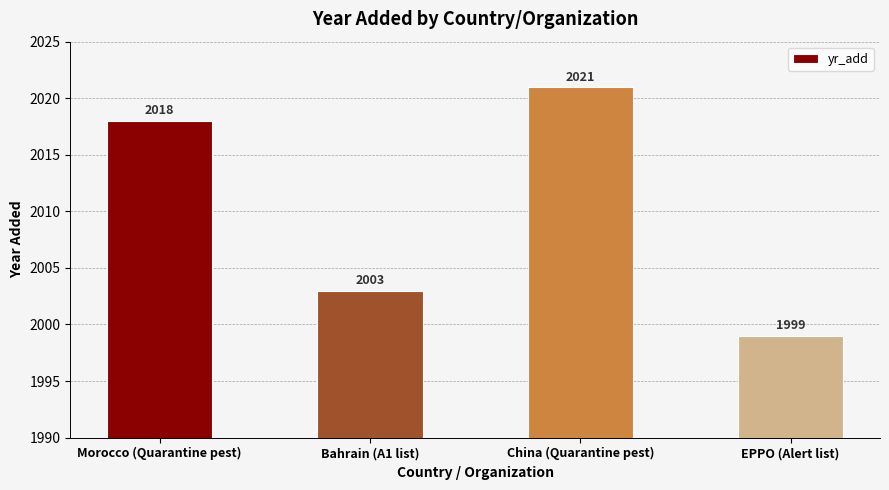

Reading left to right, transcribe all the data shown in this chart.

2018	2003	2021	1999